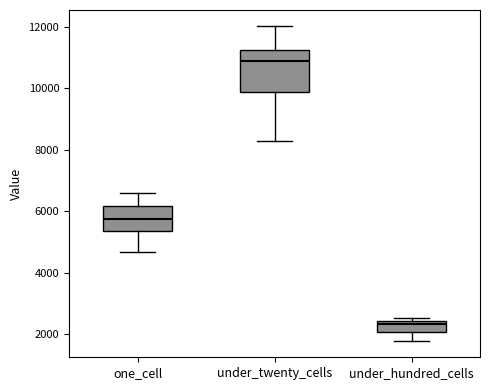

Reading left to right, read every box against the y-axis: the position of its median line, the range the box covers, and the ends of its whiskers. The values are not printed on the chart, so give them approximately, as read against the axis.

one_cell: median 5800, box 5400 to 6200, whiskers 4600 to 6600
under_twenty_cells: median 10800, box 9800 to 11200, whiskers 8200 to 12000
under_hundred_cells: median 2400 (just below the box's upper edge), box 2000 to 2400, whiskers 1800 to 2600